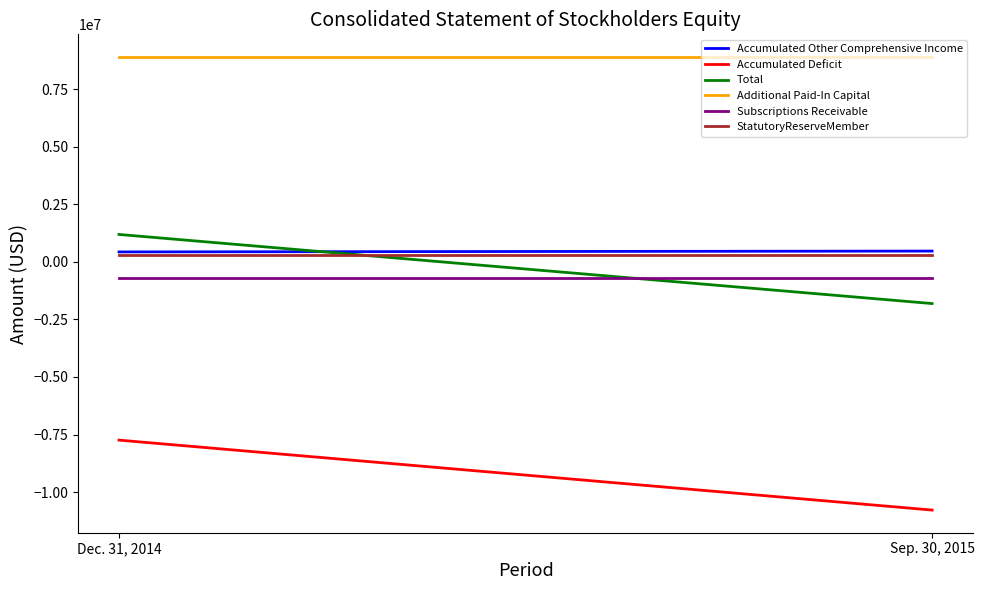

At Dec. 31, 2014, list the series in order from smallest to largest.

Accumulated Deficit, Subscriptions Receivable, StatutoryReserveMember, Accumulated Other Comprehensive Income, Total, Additional Paid-In Capital